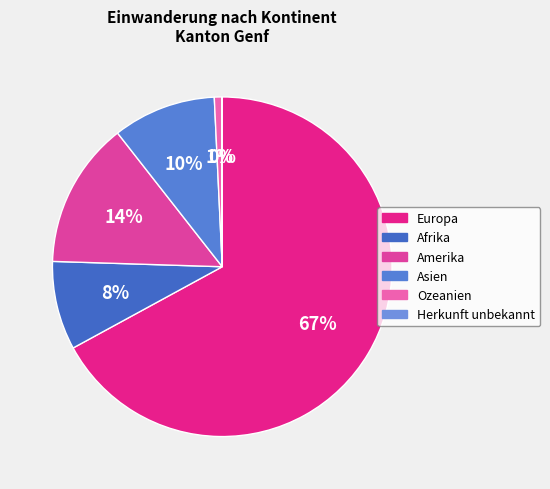

Which category accounts for the majority?

Europa